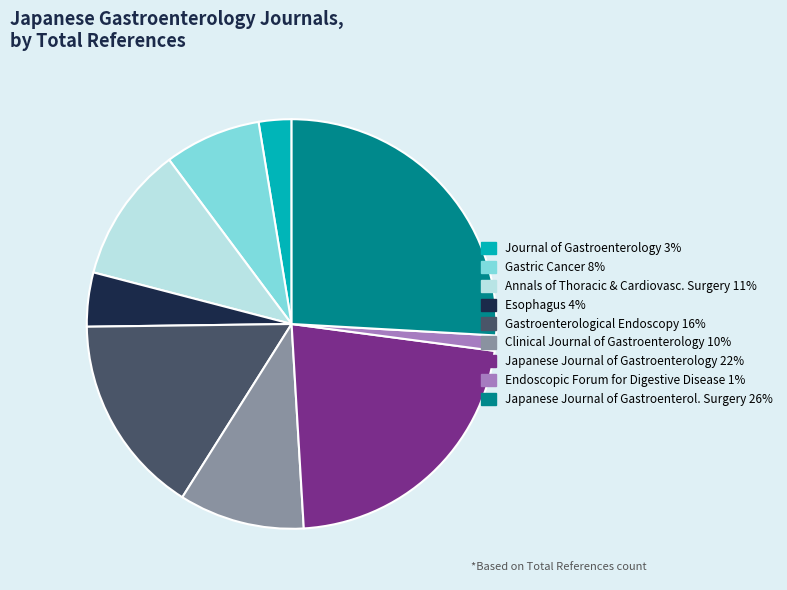

Is there any slice that represents more than half of the pie?

No